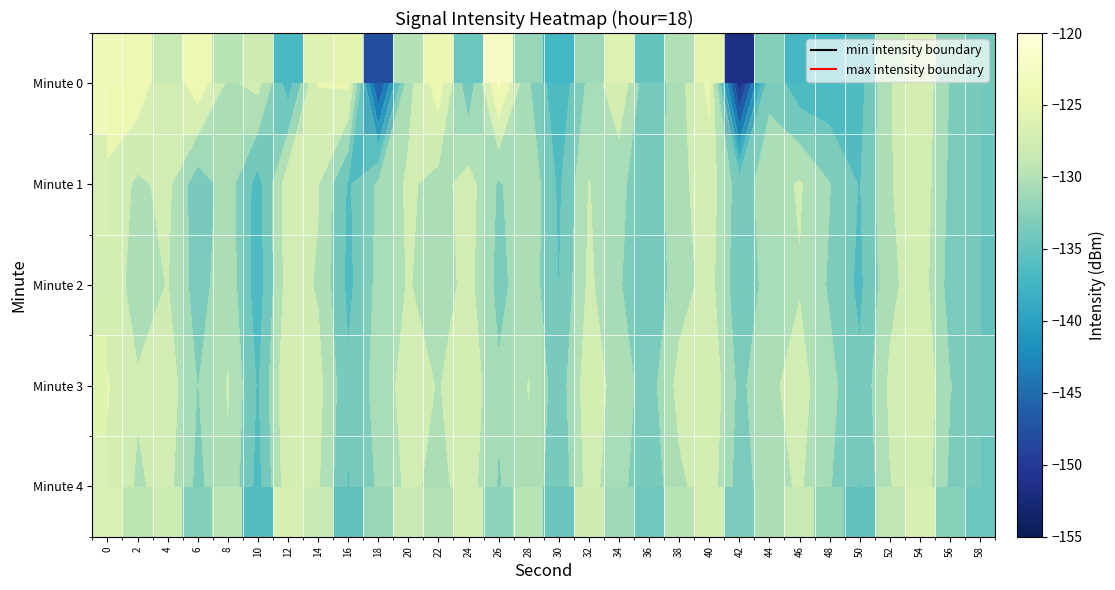

At which label does Minute 1 reach its minimum?

10